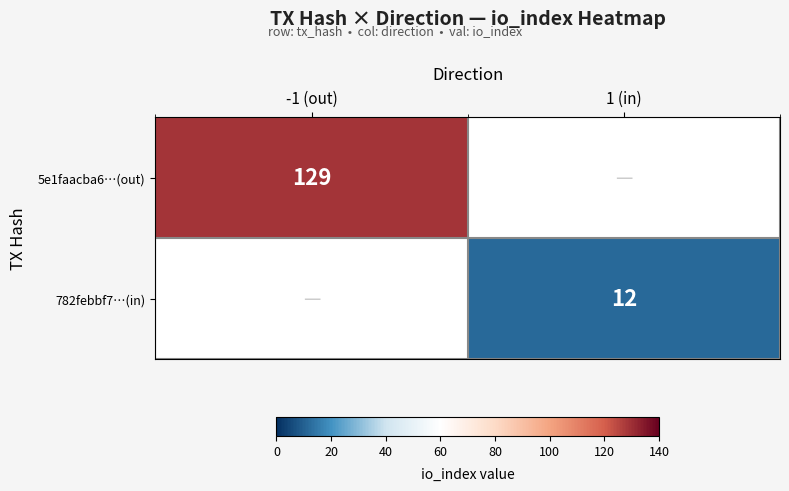

Is the value of 5e1faacba6…(out) at -1 (out) greater than the value of 782febbf7…(in) at 1 (in)?

Yes